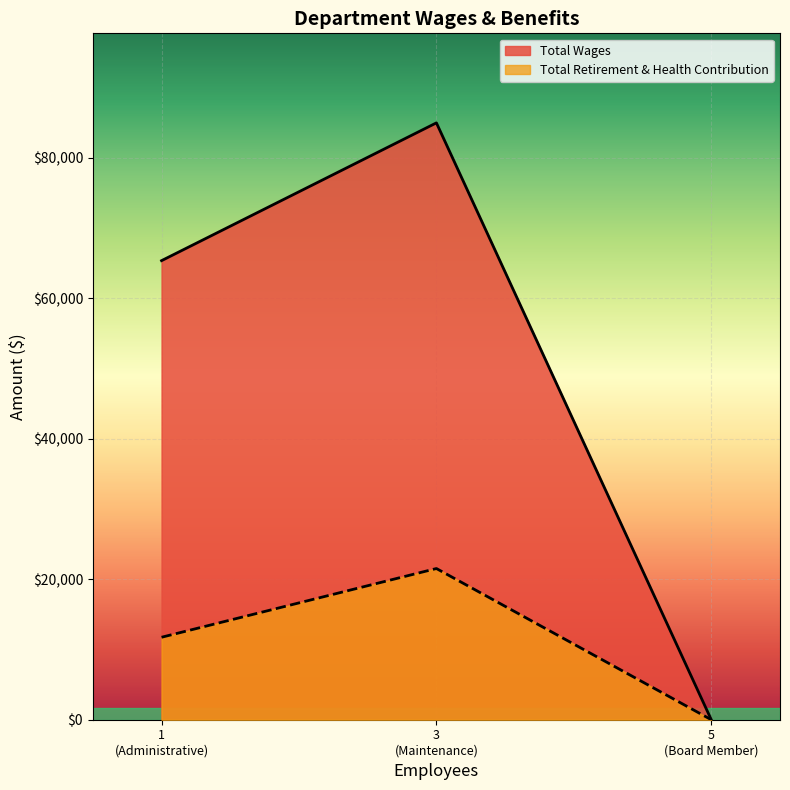

The value of Total Retirement & Health Contribution at Board Member is 0. True or false?

True